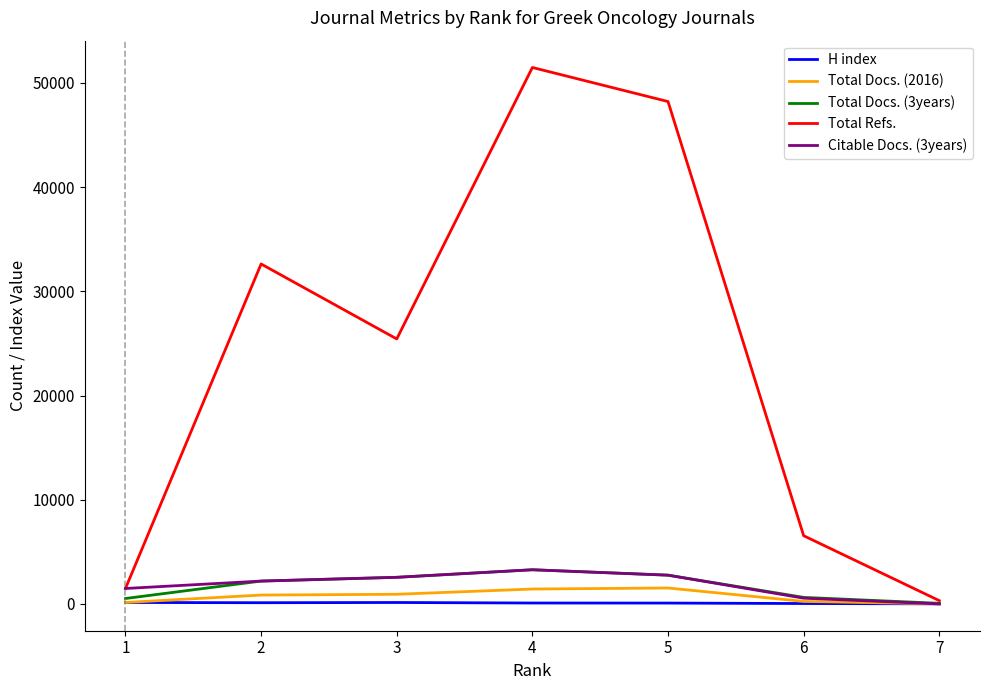

Which series has the largest range (max minus min)?

Total Refs.